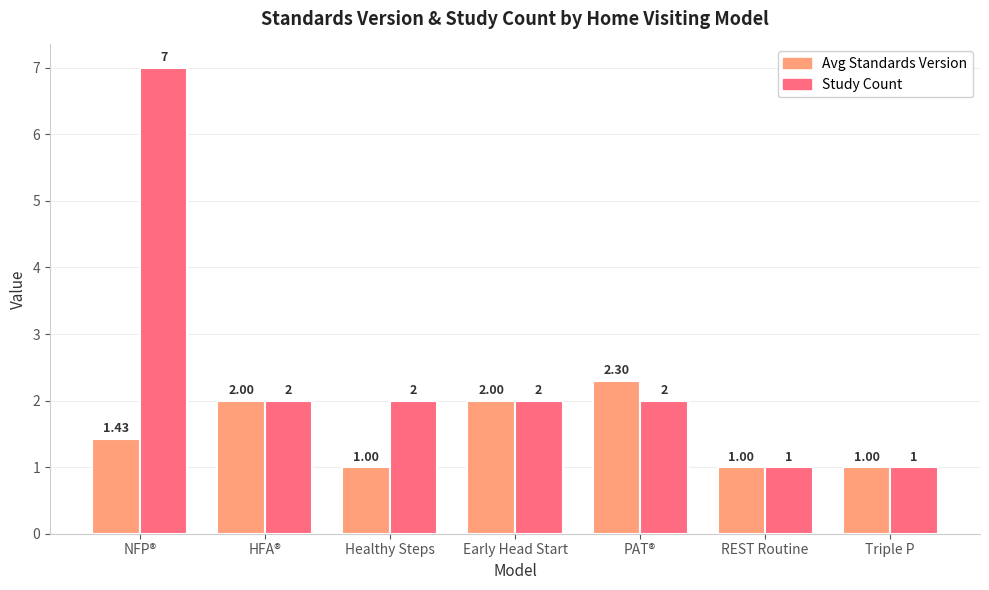

Where does the Study Count series first go above 2?

NFP®